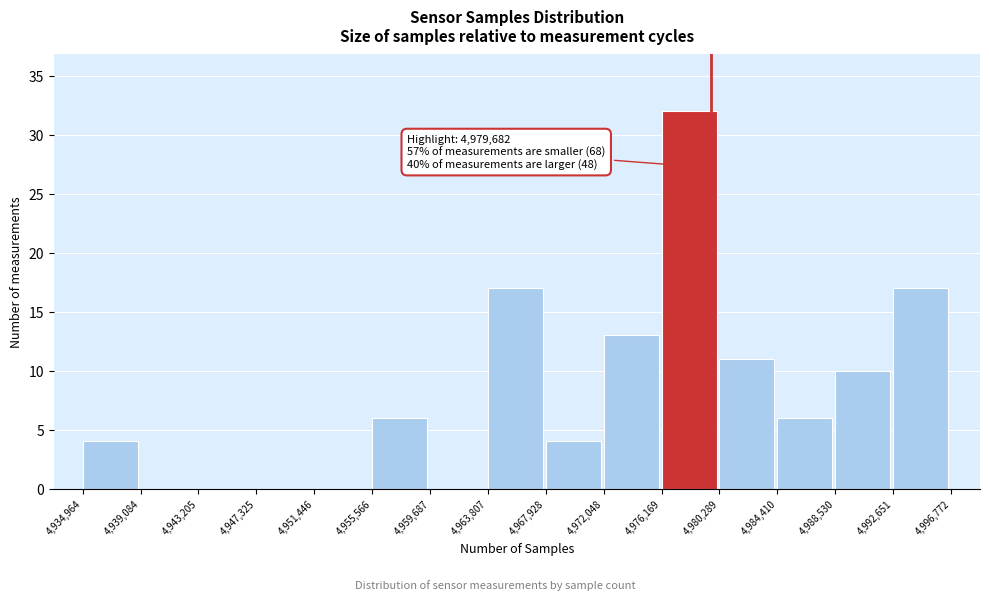

Which range on the x-axis has the tallest bar?

4,976,169 to 4,980,289